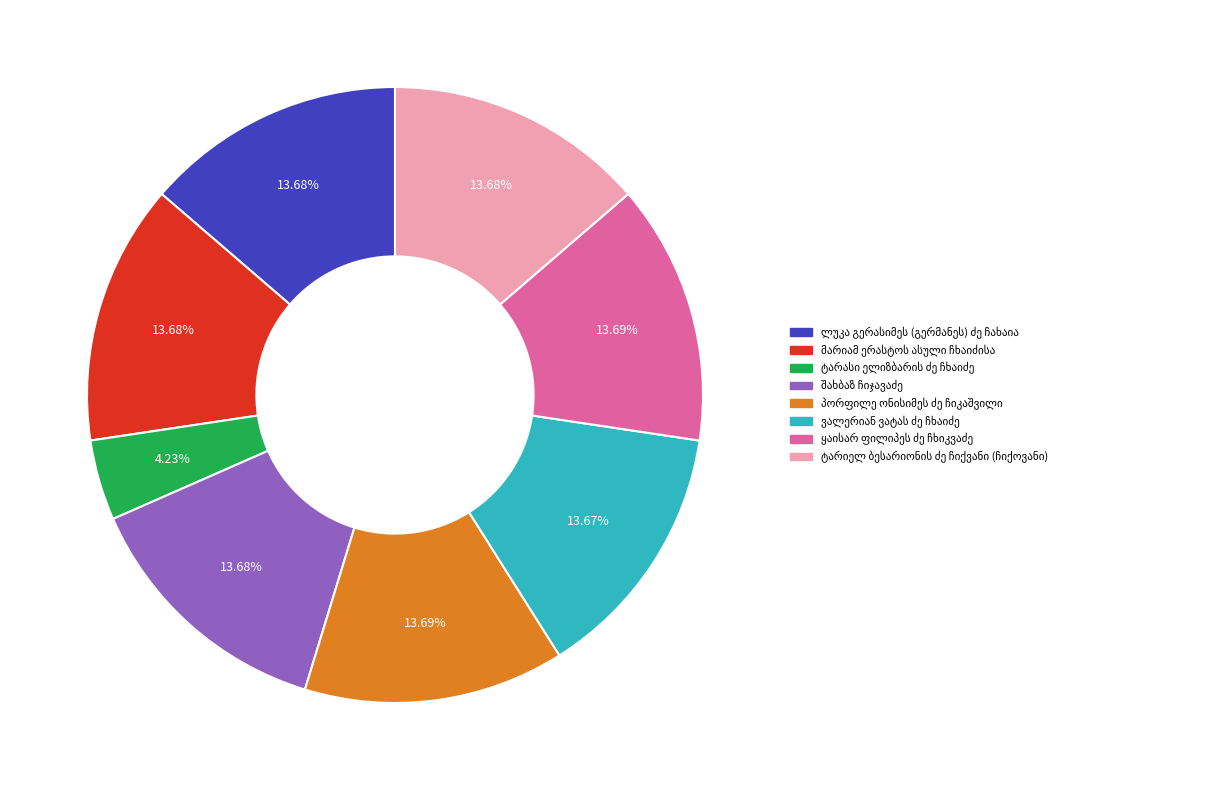

Is there a majority slice in this chart?

No